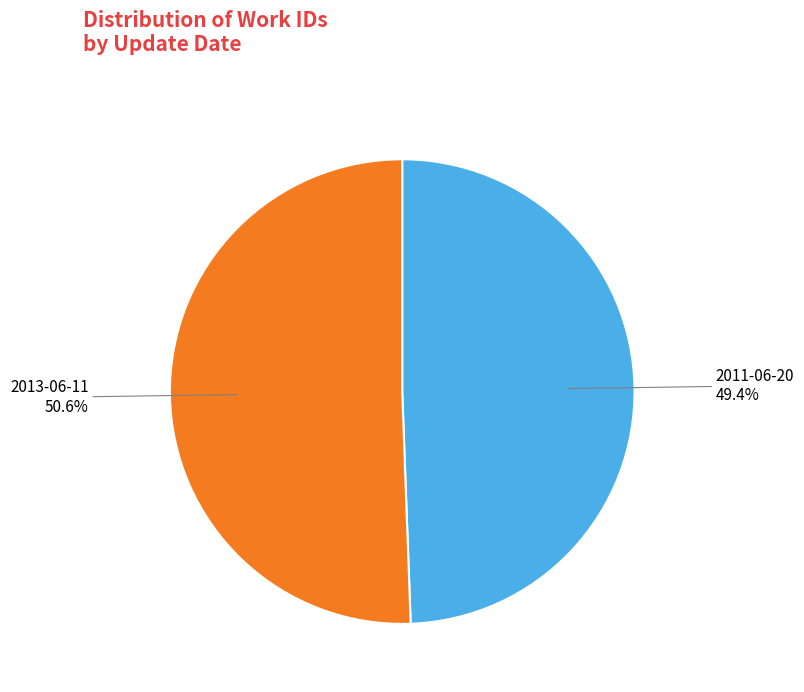

Is there any slice that represents more than half of the pie?

Yes